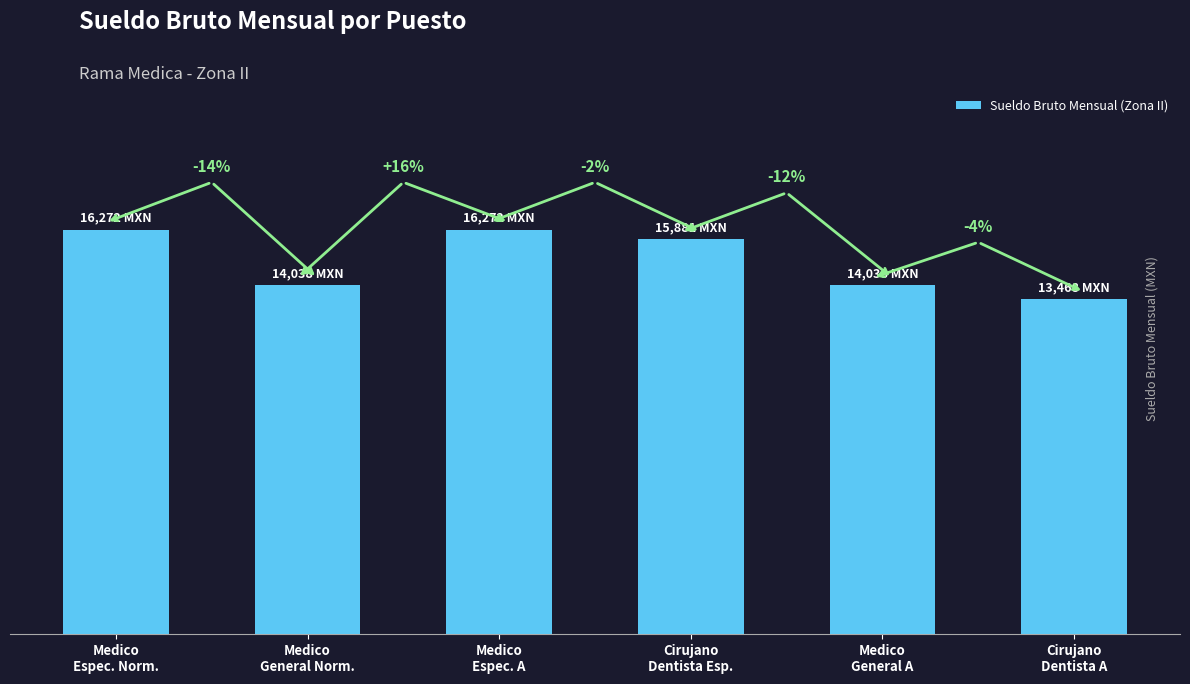

Does the chart contain any negative values?

No